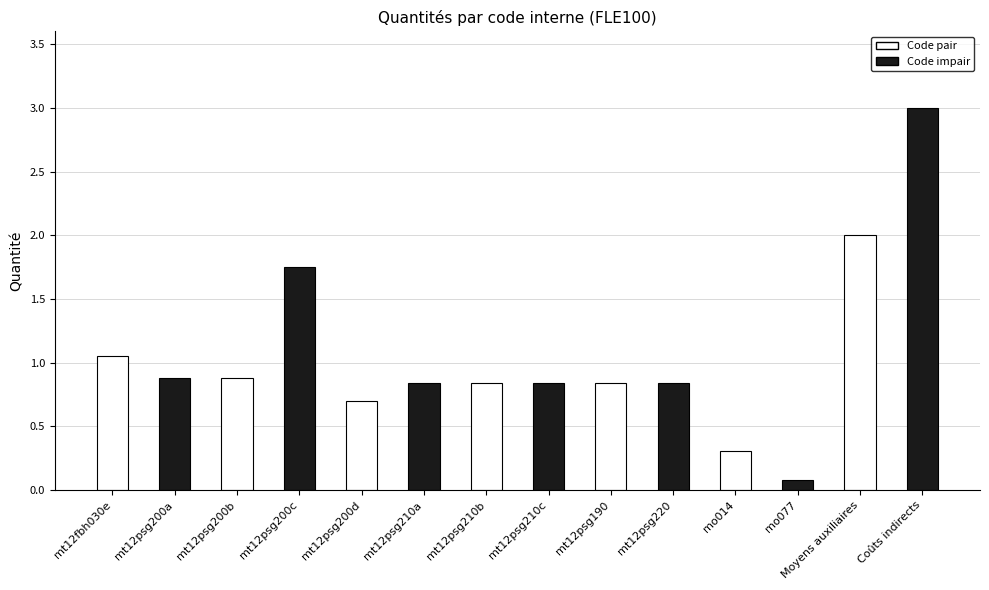

What is the approximate value at mt12psg200a?

0.9